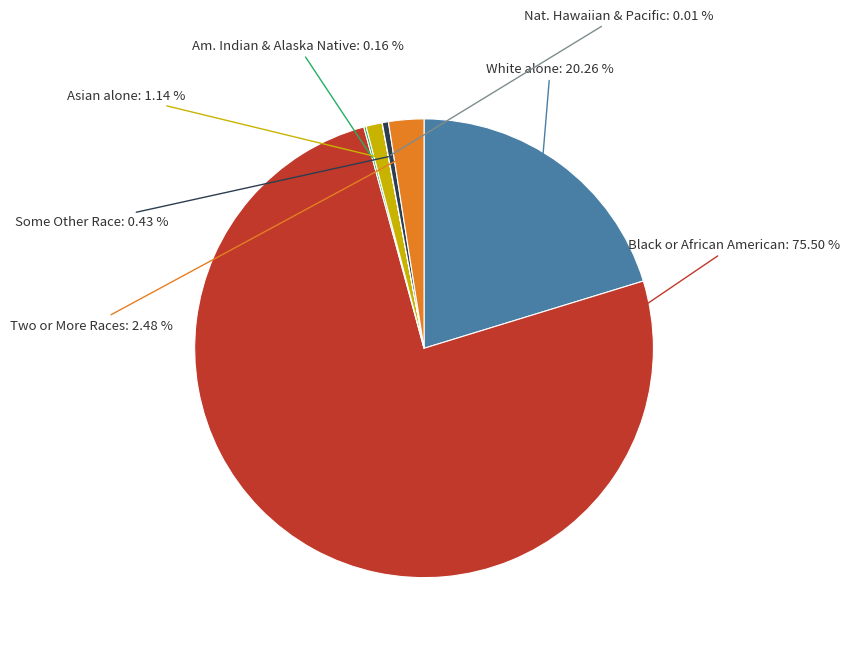

Is there a majority slice in this chart?

Yes